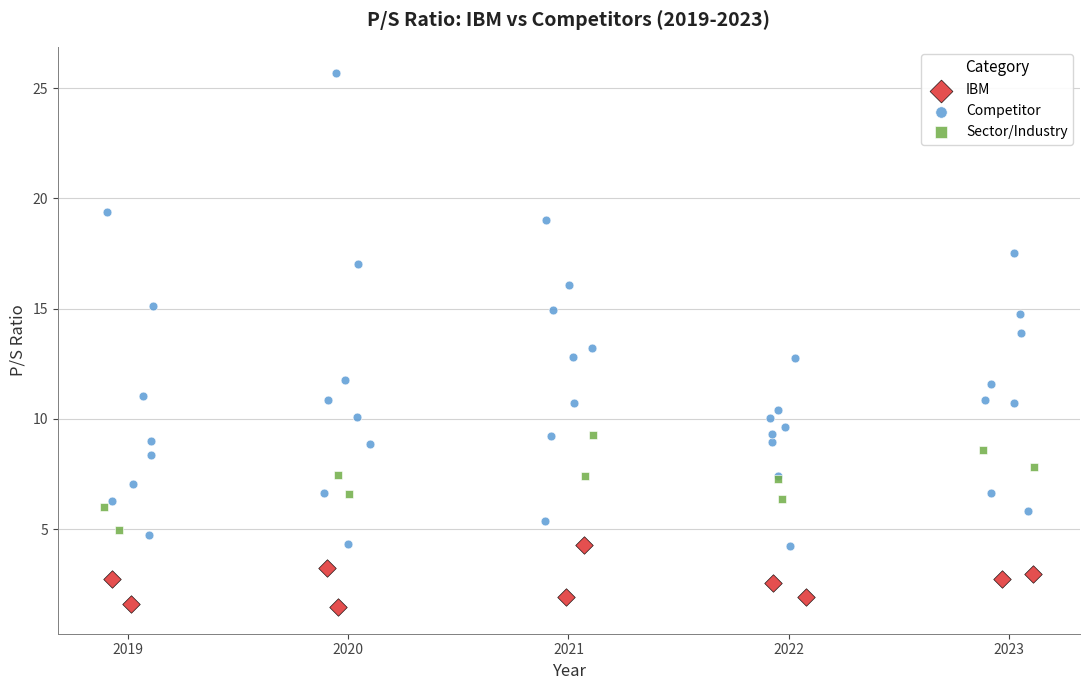

Which series contains the lowest Y value?

IBM